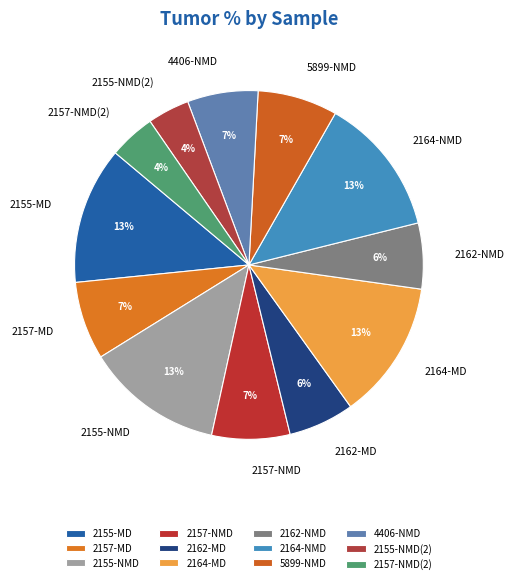

Is it true that 2155-NMD(2) is 4% of the pie?

True